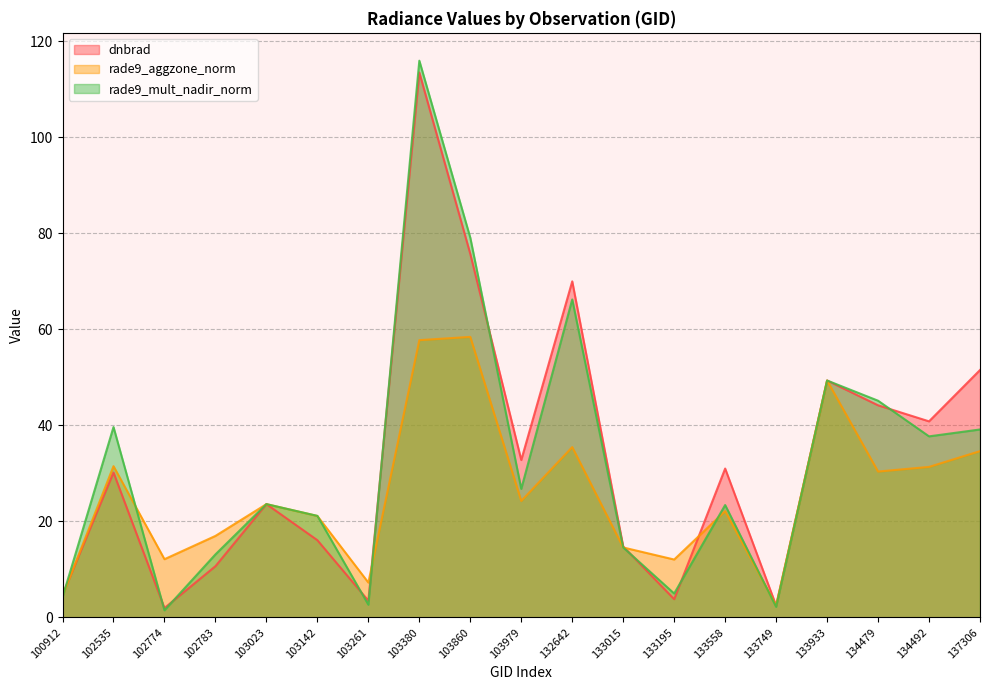

At which category does rade9_mult_nadir_norm reach its first local peak?

102535